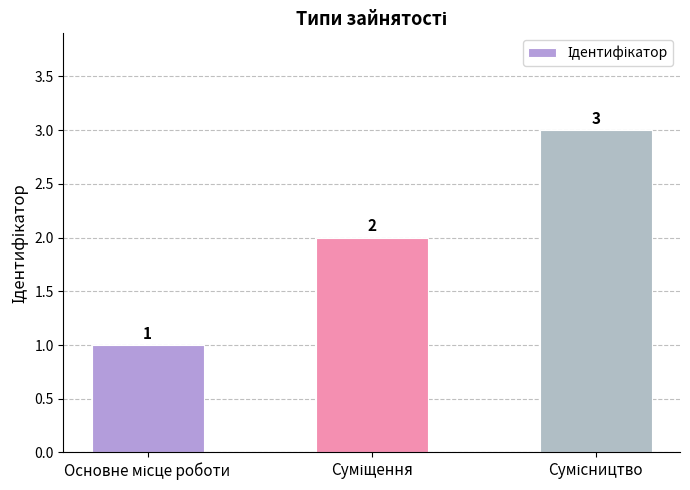

What is the greatest value displayed?

3